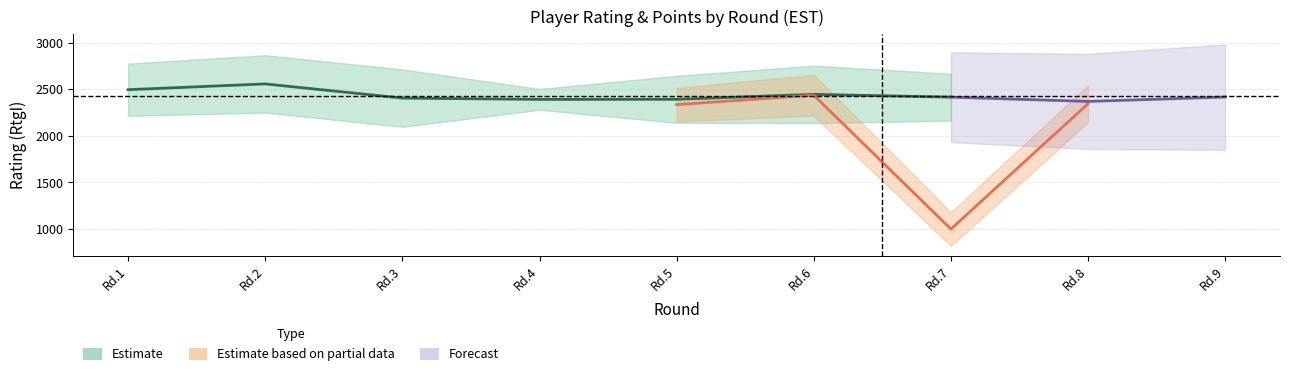

What is the difference between the maximum and minimum values in the RtgN series?

1436.0